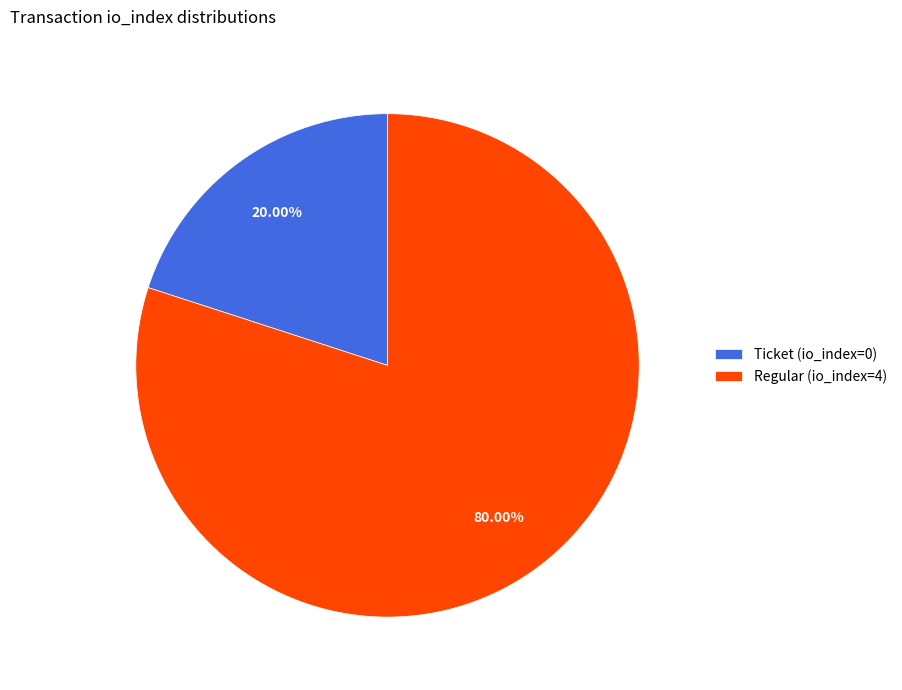

How many slices are in this pie chart?

2